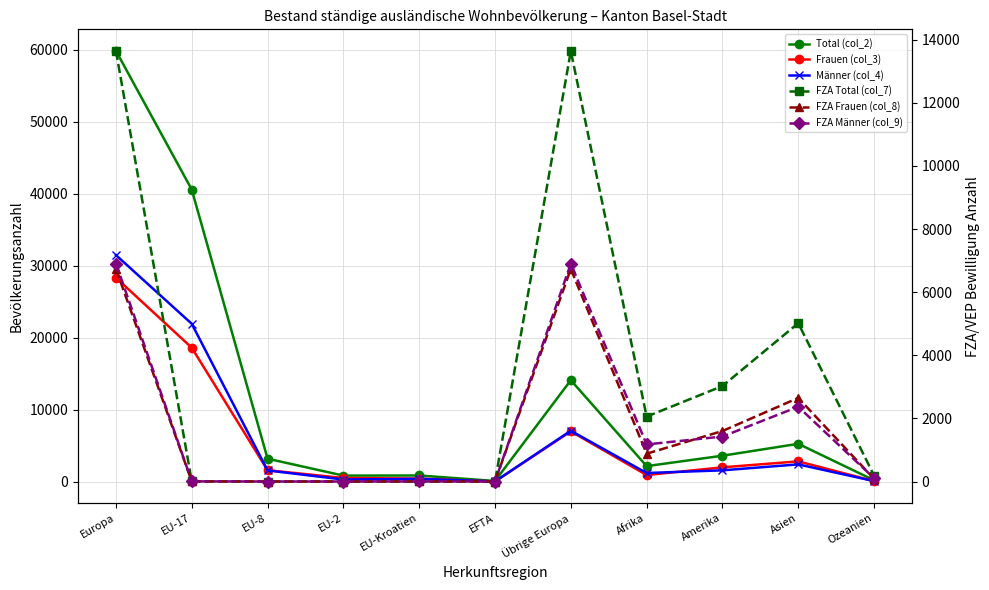

At how many categories does at least one series exceed 50618?

1